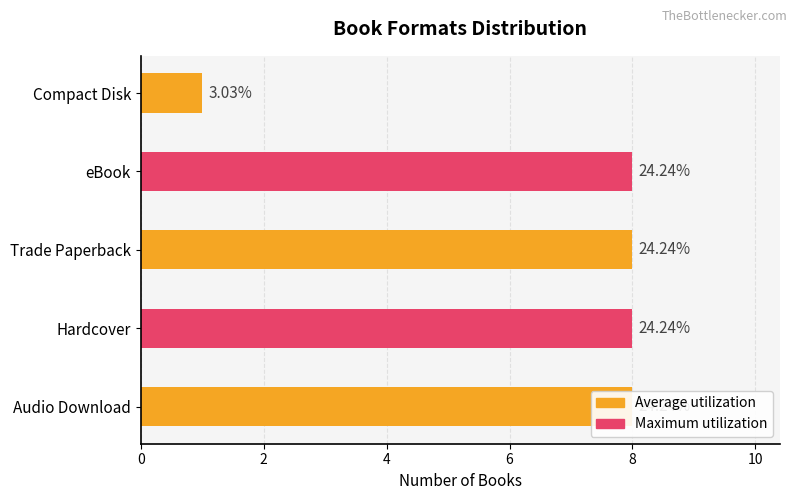

What is the maximum value shown in the chart?

8